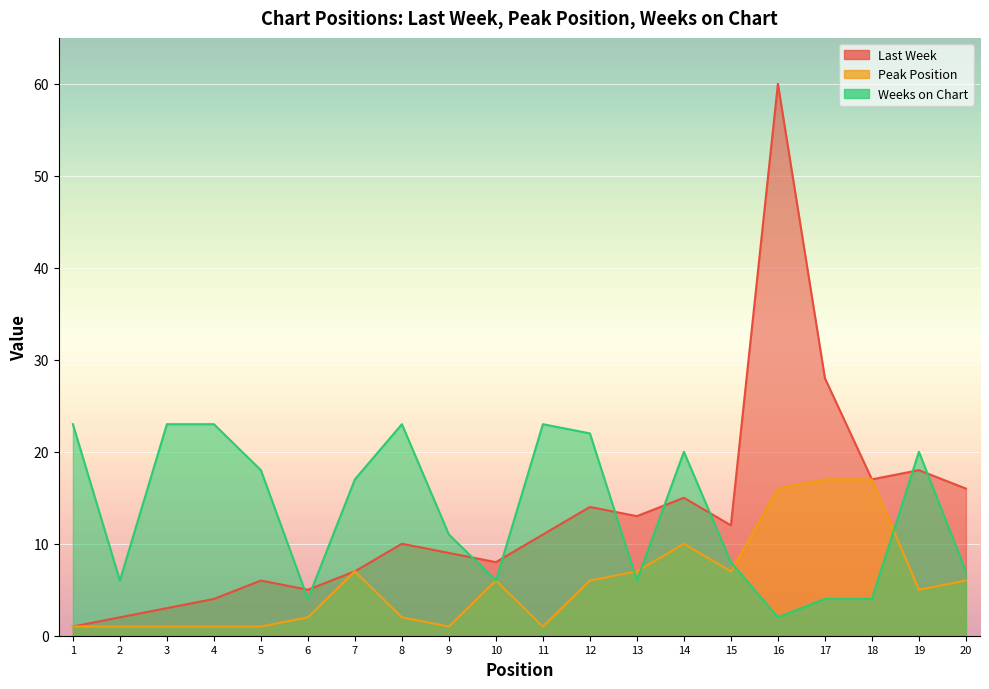

How many distinct data groups are displayed?

3